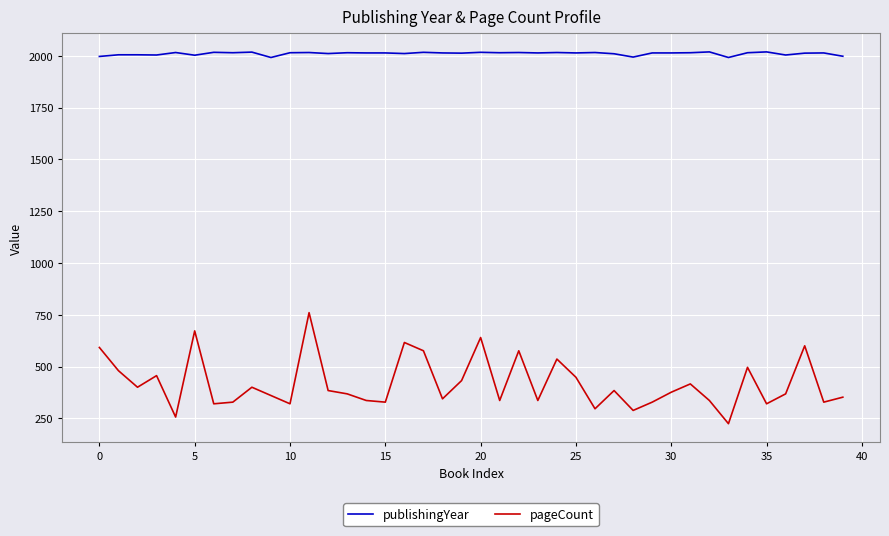

What is the maximum value shown in the chart?

2019